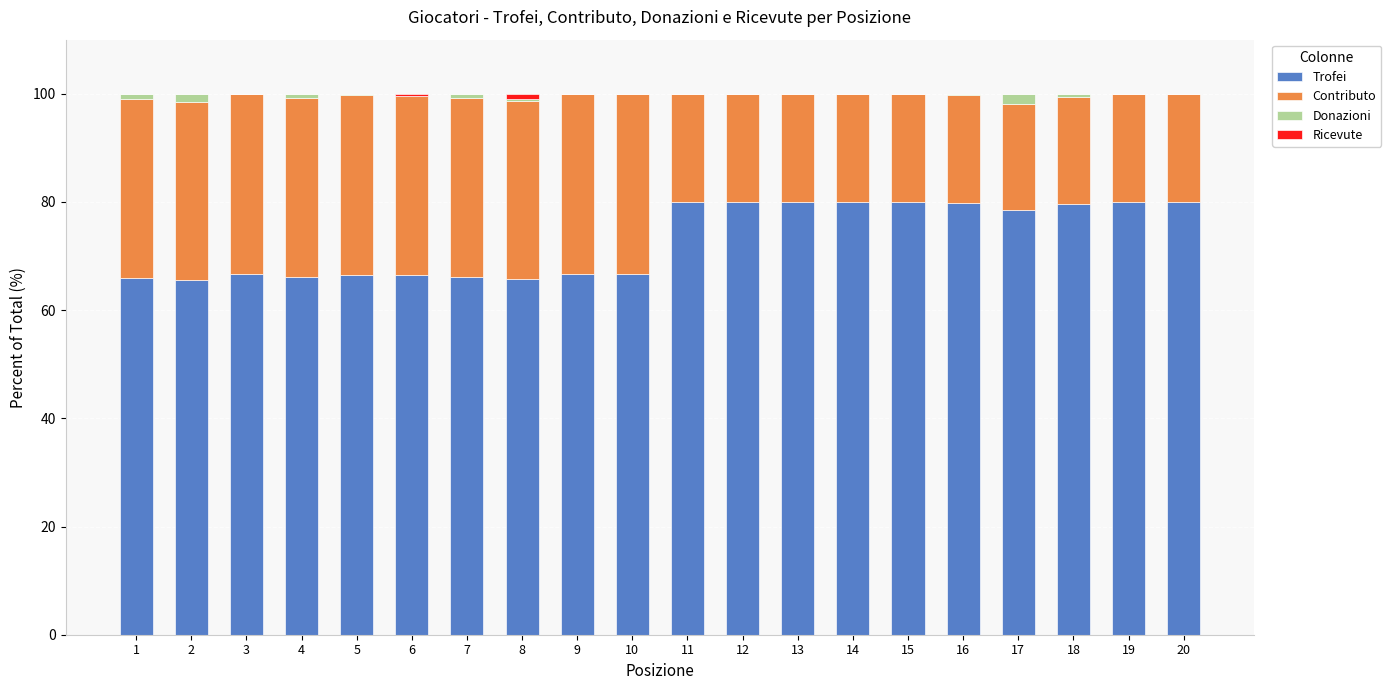

Are the bars grouped side by side (vs. stacked)?

No